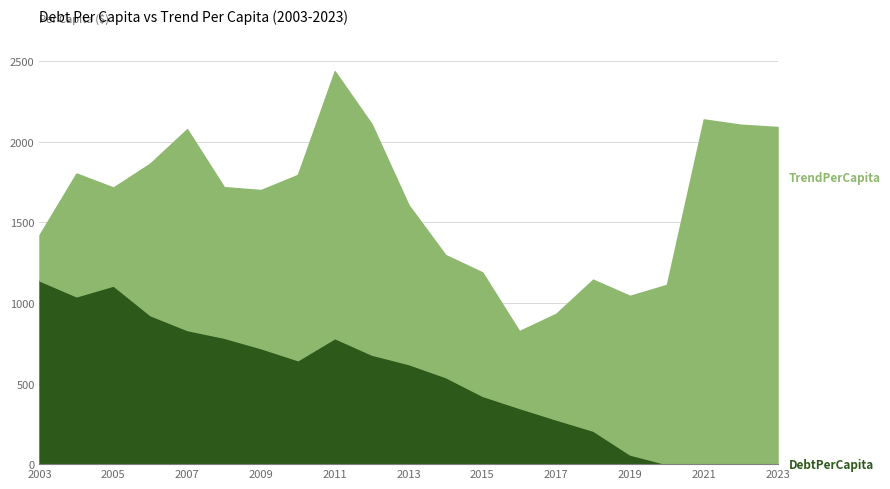

Reading left to right, what are all the values shown in this chart?

DebtPerCapita: 1139.9	1041.5	1108.3	924.4	832.3	784.7	719.6	645.3	782.2	679.8	621.2	540.6	424.0	348.8	276.9	207.7	59.6	0.0	0.0	0.0	0.0
TrendPerCapita: 283.3	762.6	608.4	941.6	1246.7	934.8	981.7	1150.1	1657.0	1431.8	987.6	757.6	766.5	476.7	656.4	937.3	984.9	1112.9	2139.8	2107.0	2092.6